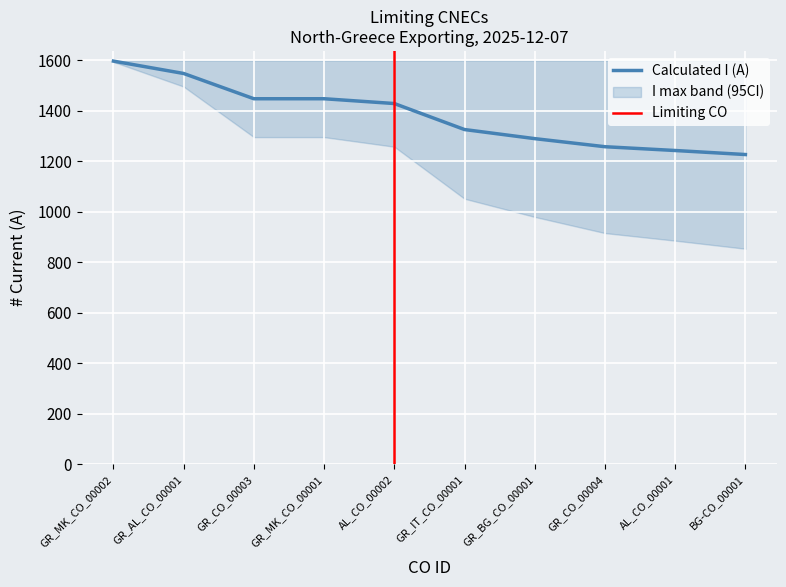

True or false: Margin (A) and Loading (%) cross at least once.

False